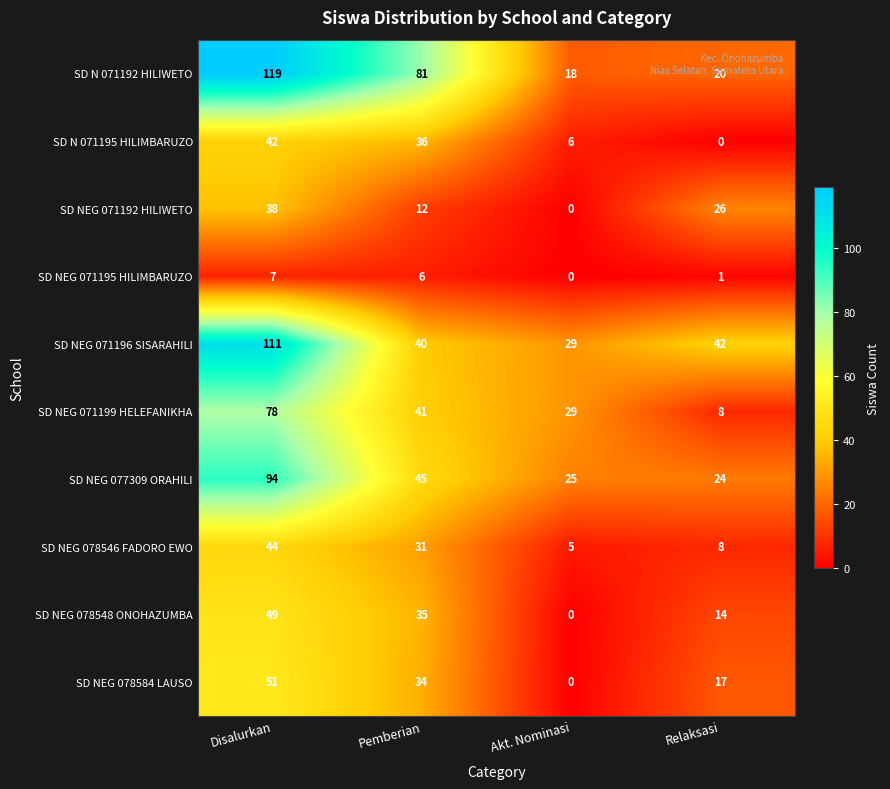

What is the spread (max minus min) of values at Pemberian?

75